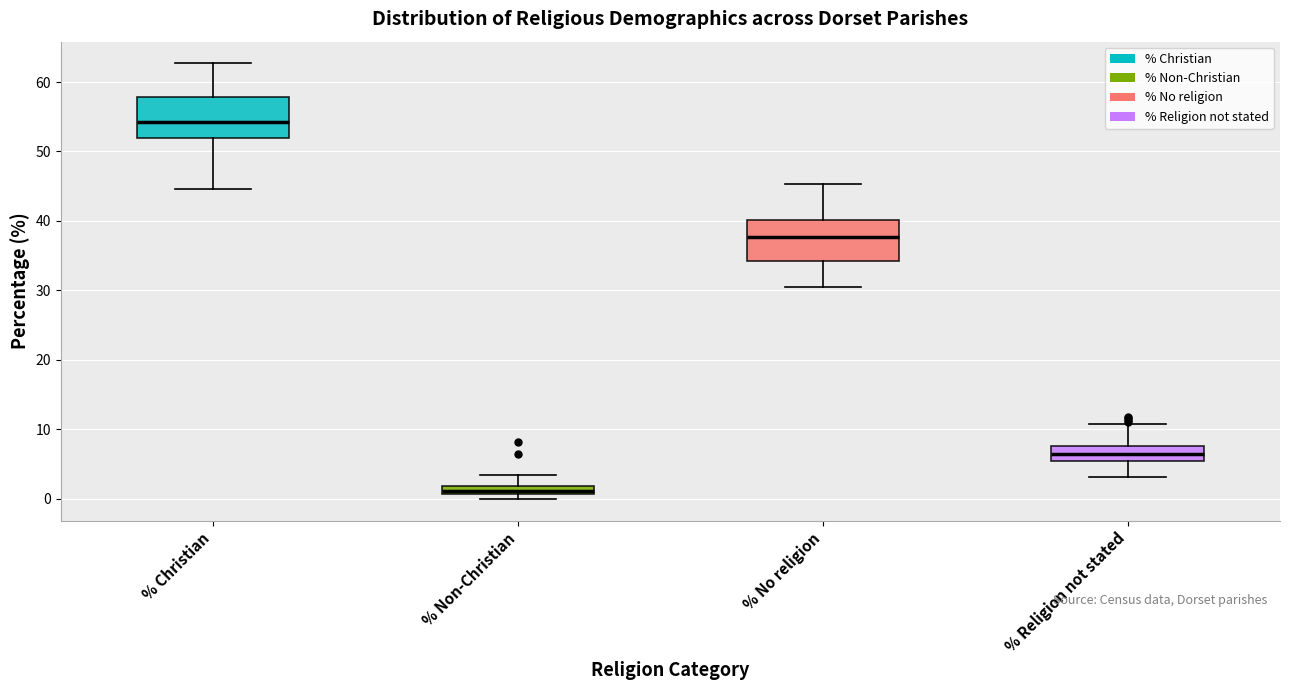

Which box's median line is the lowest?

% Non-Christian